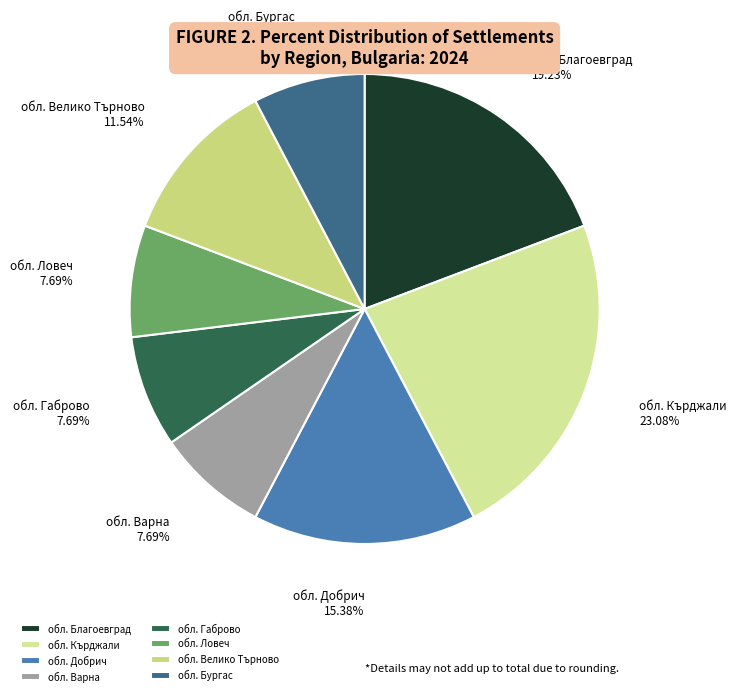

What is the largest slice in the pie chart?

обл. Кърджали